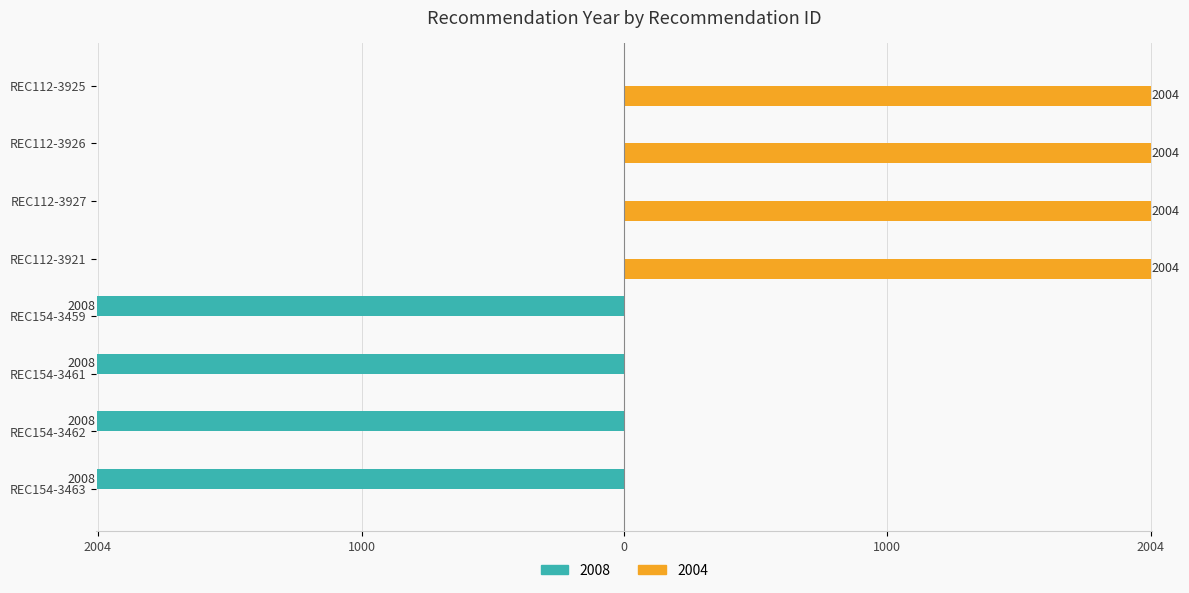

What are all the series names shown in the legend?

2008, 2004